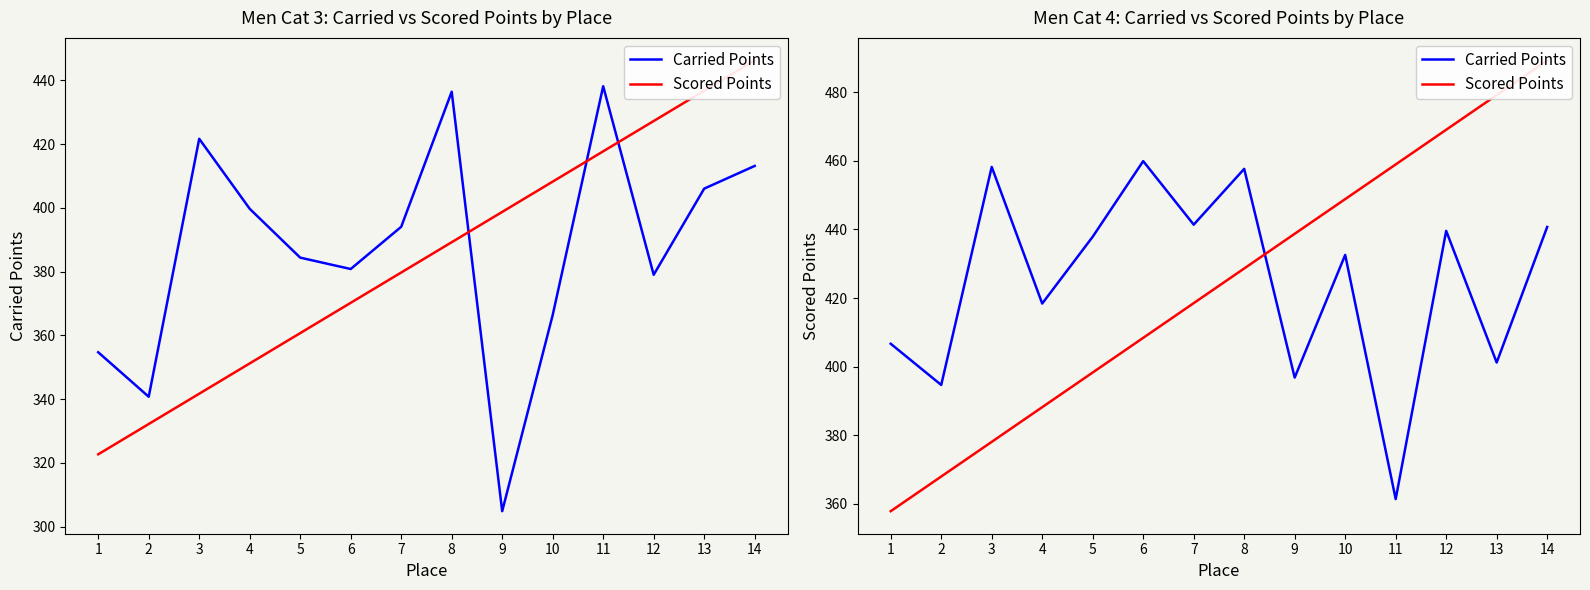

The Scored Points series shows 92.2 at 9. True or false?

False